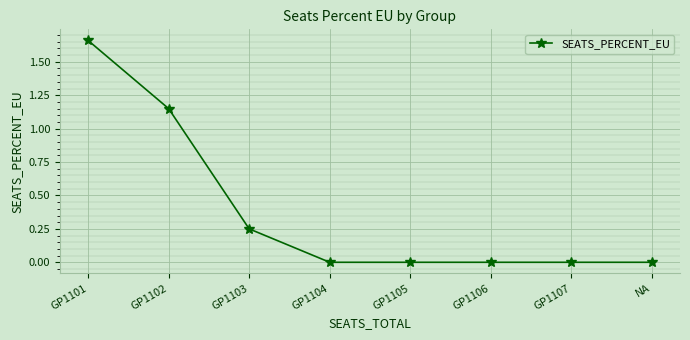

At which category does the chart reach its peak across all series?

GP1101